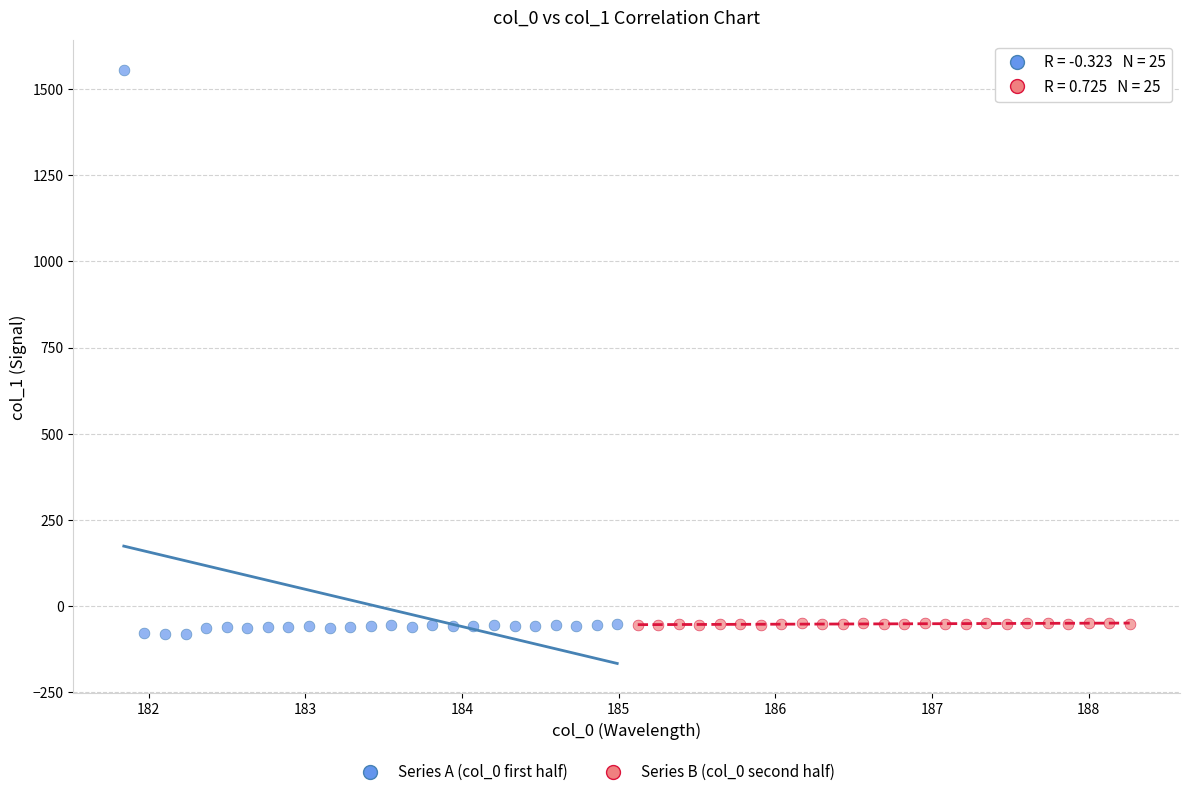

Which series contains the highest Y value?

Series A (col_0 first half)